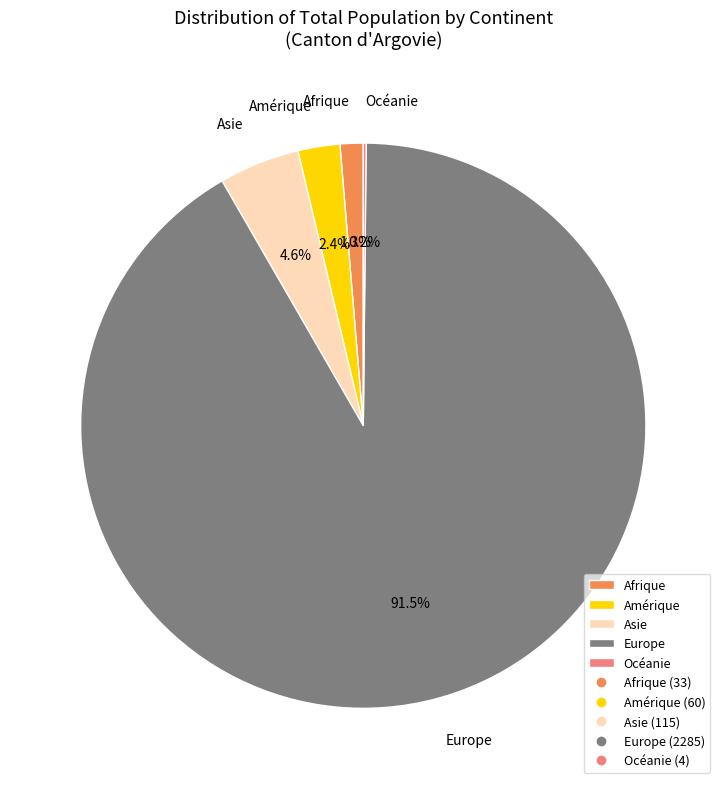

Which category has the biggest portion of the pie?

Europe